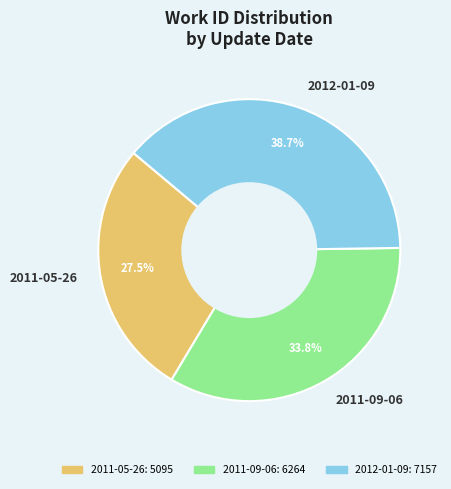

Combined, what portion of the pie is 2011-09-06 and 2011-05-26?

61.3%